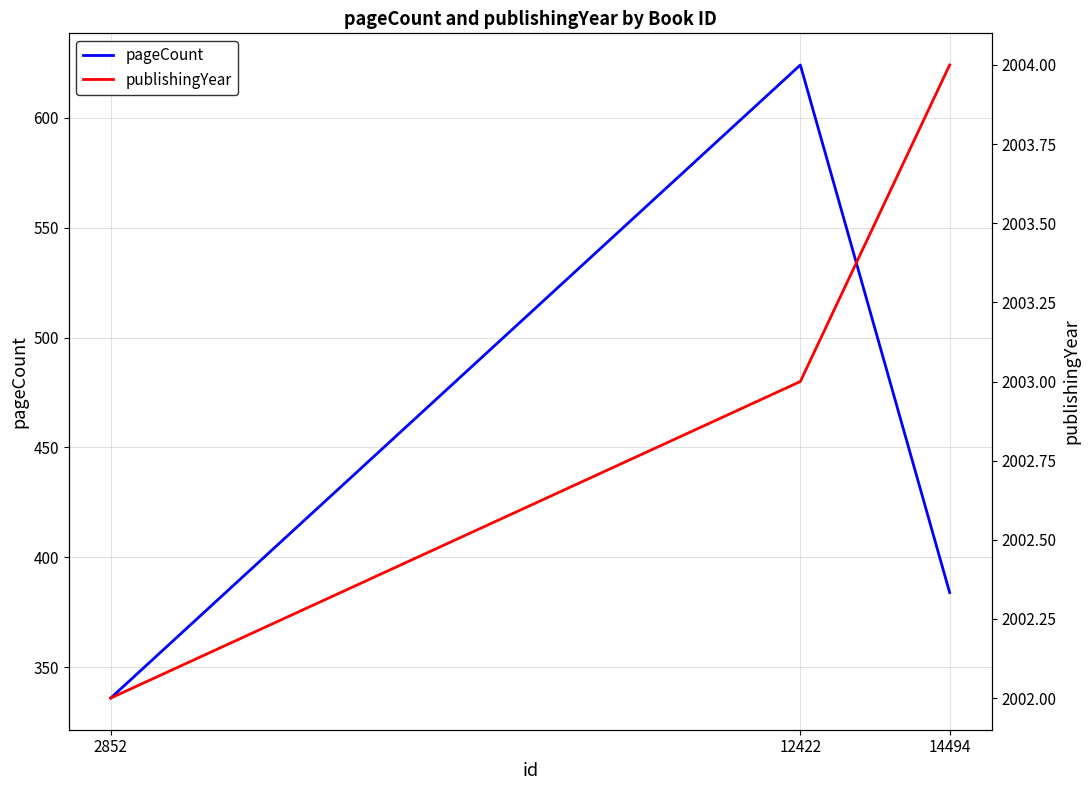

Count the pageCount values in the range 336 to 624.

3